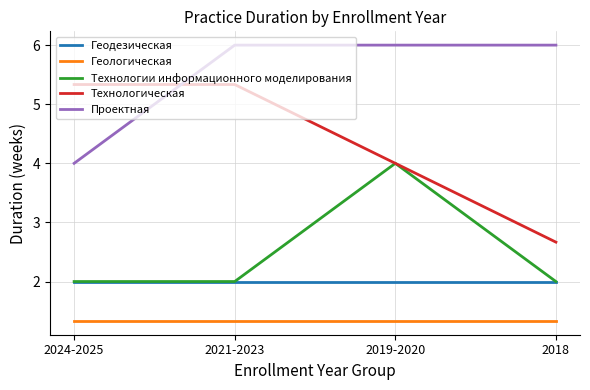

Which series has the largest total across all categories?

Проектная